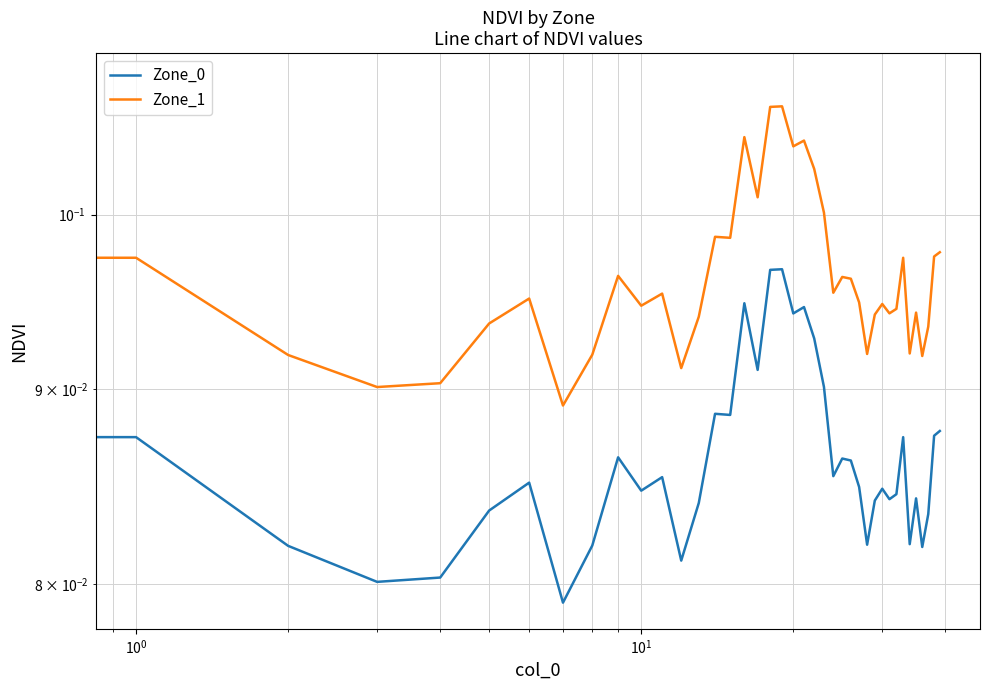

True or false: Zone_1 and Zone_0 cross at least once.

False